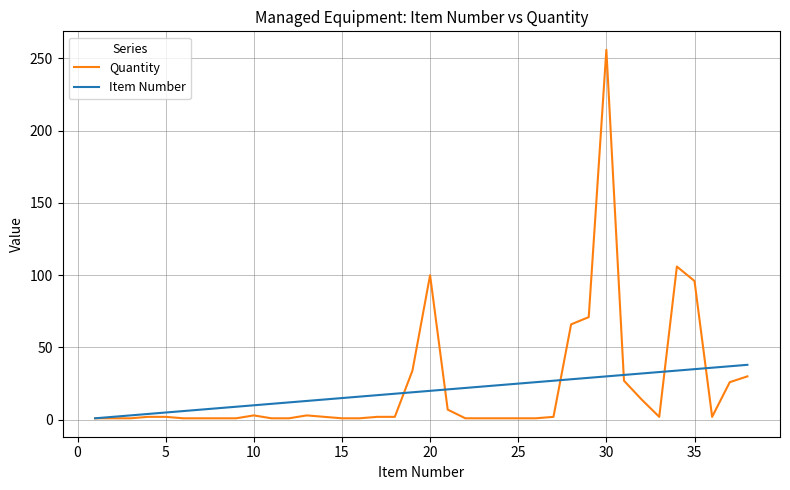

True or false: Quantity and Item Number intersect in this chart.

True